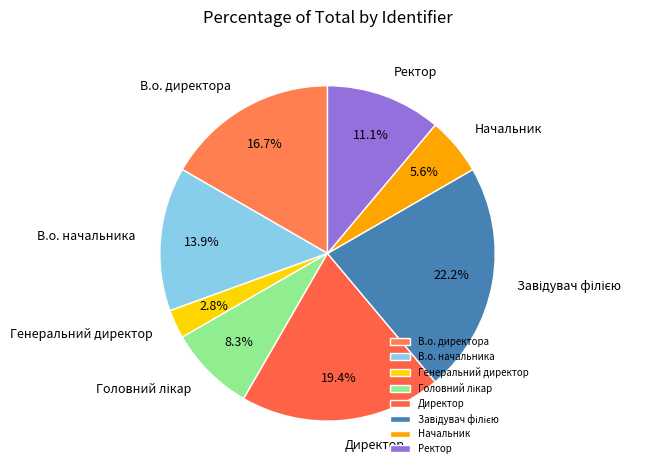

What percentage is NOT represented by Начальник?

94.4%